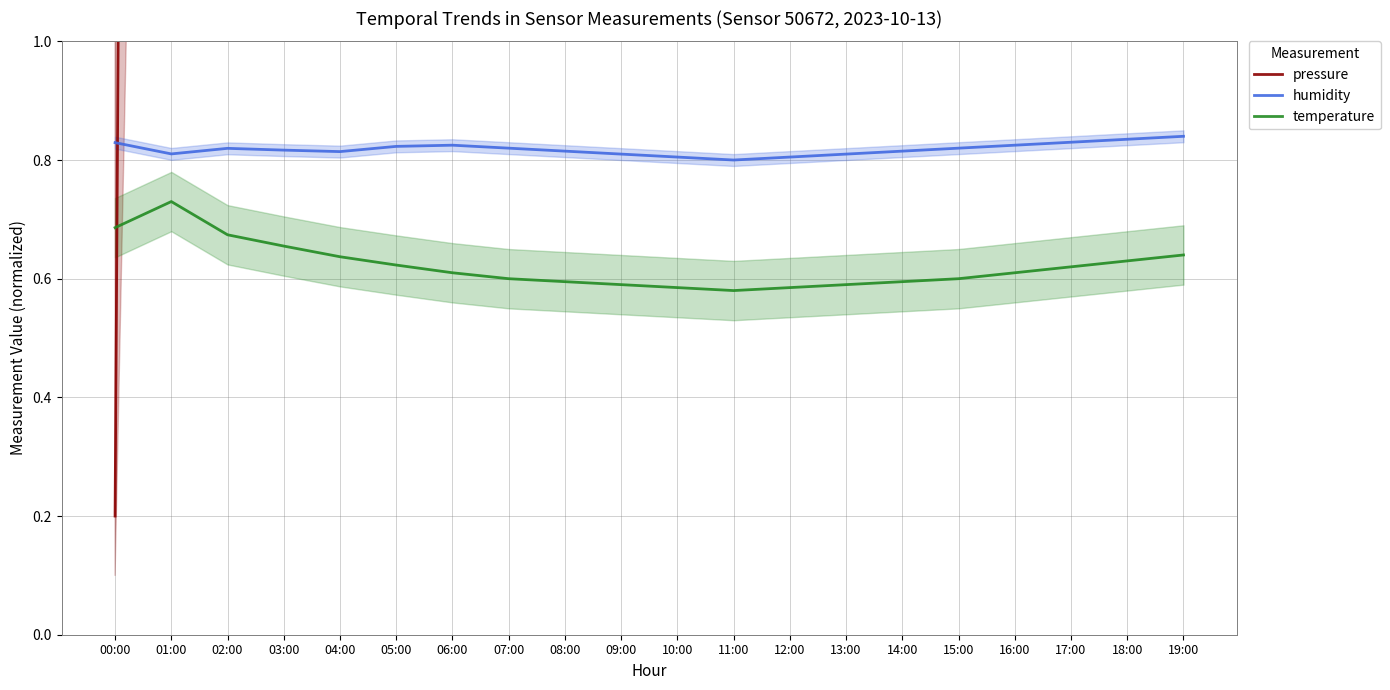

Reading left to right, what are all the values shown in this chart?

pressure: 0.2	14.8	28.5	30.2	29.9	29.8	28.4	26.7	23.4	21.7	20.0	18.4	16.7	15.0	13.4	11.7	10.1	8.4	6.7	5.1
humidity: 0.8	0.8	0.8	0.8	0.8	0.8	0.8	0.8	0.8	0.8	0.8	0.8	0.8	0.8	0.8	0.8	0.8	0.8	0.8	0.8
temperature: 0.7	0.7	0.7	0.7	0.6	0.6	0.6	0.6	0.6	0.6	0.6	0.6	0.6	0.6	0.6	0.6	0.6	0.6	0.6	0.6